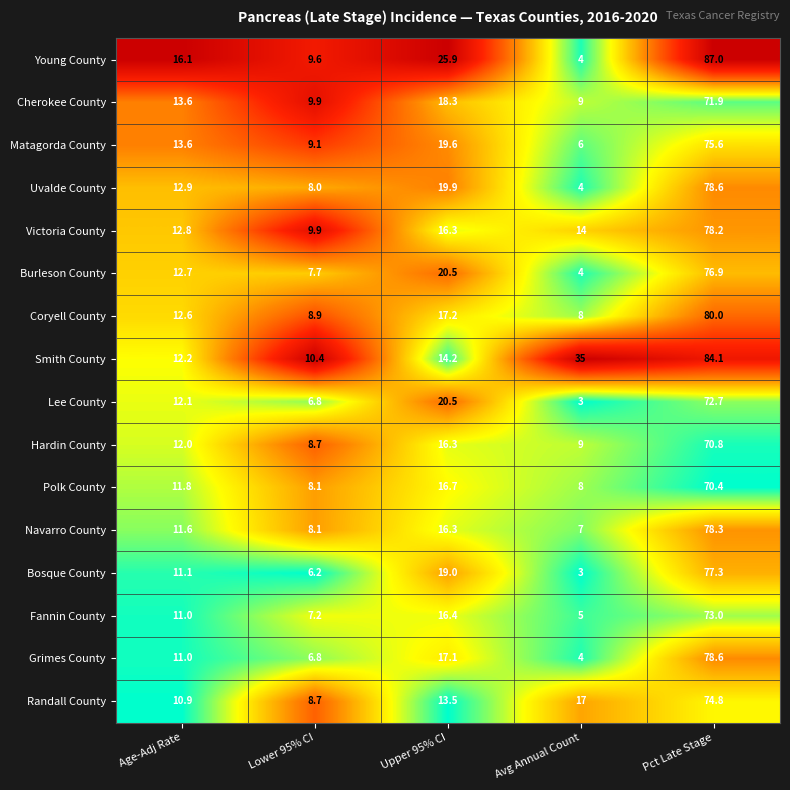

Which series has the largest range (max minus min)?

Young County